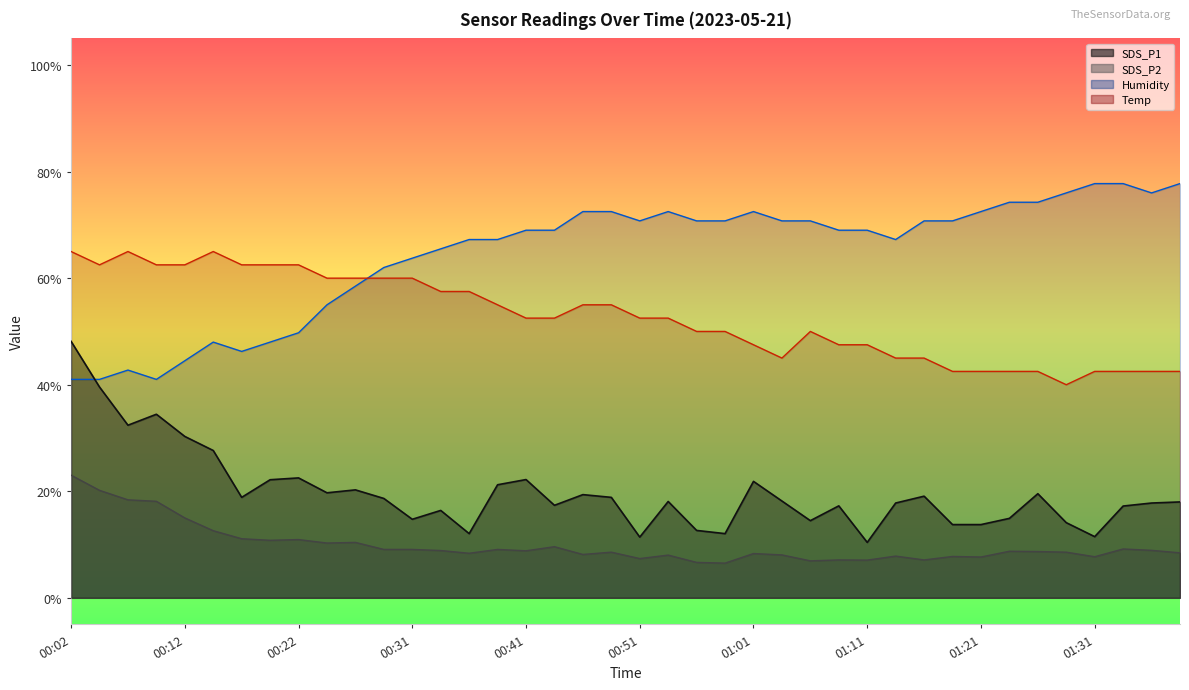

The value of SDS_P1 at 01:39 is 26.2. True or false?

False